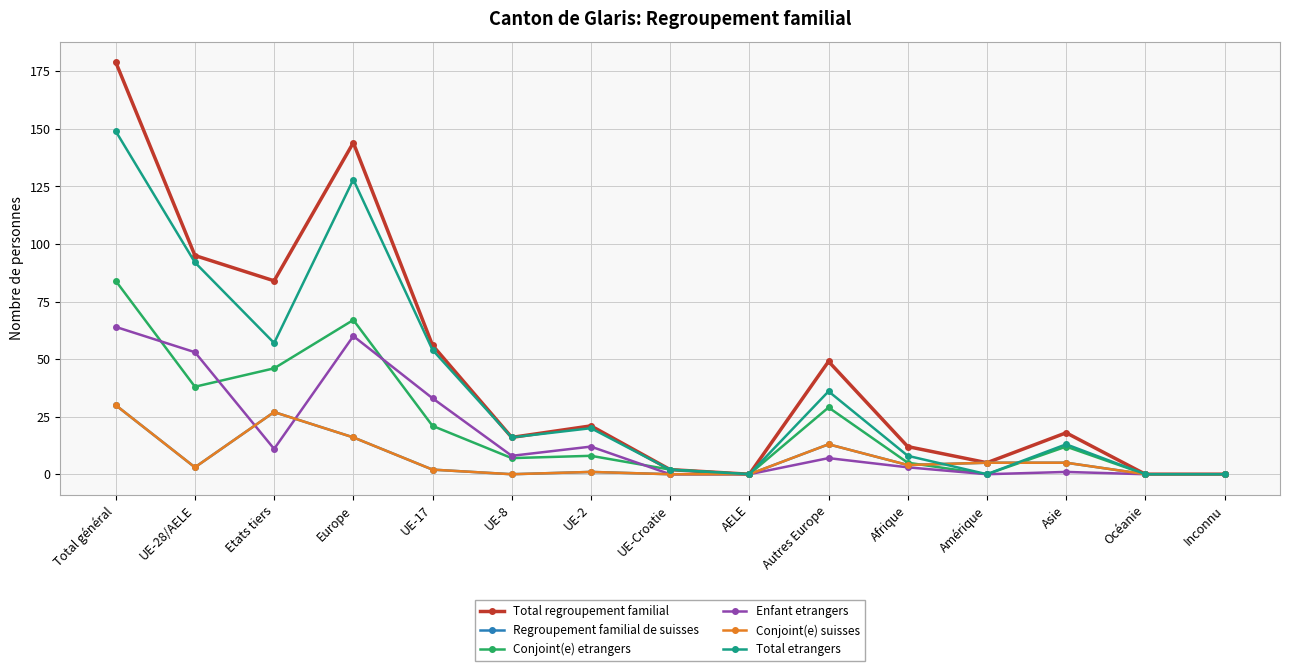

Is this an area chart (filled region under the line)?

No